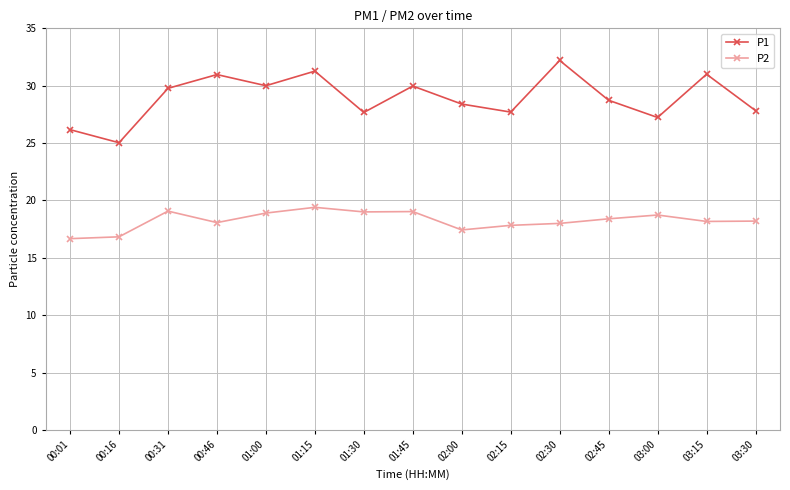

Rank the series at 01:15 from highest to lowest value.

P1, P2